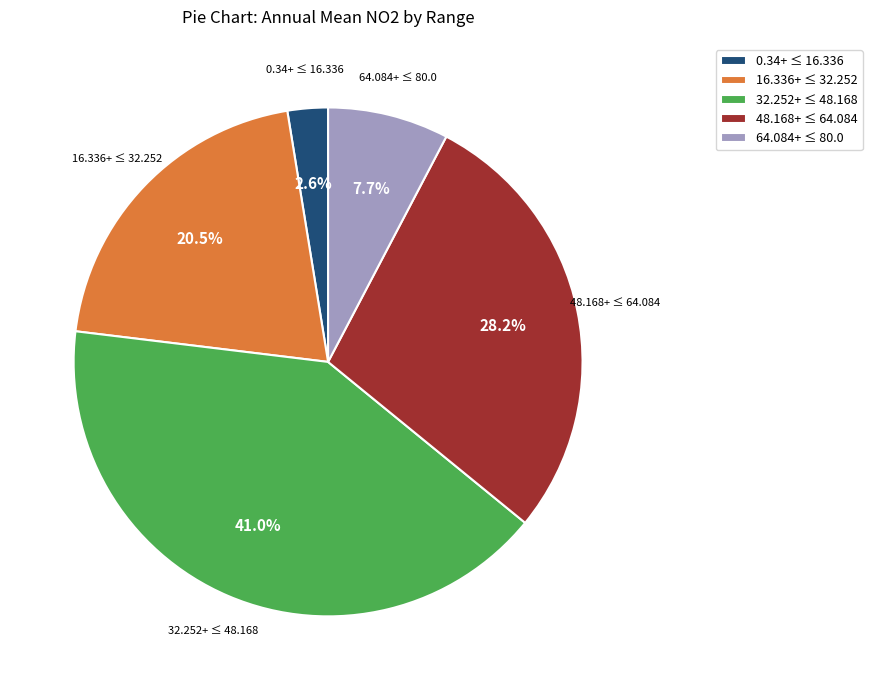

Is the sum of 48.168+ ≤ 64.084 and 16.336+ ≤ 32.252 greater than half?

No